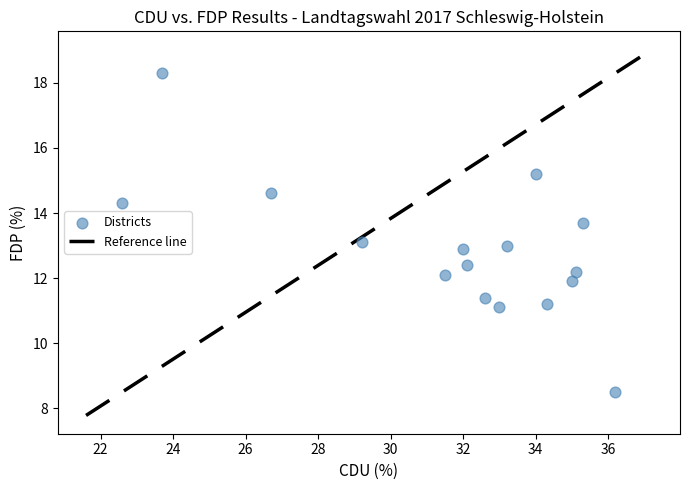

What is the range of Y values (max minus min)?

9.8